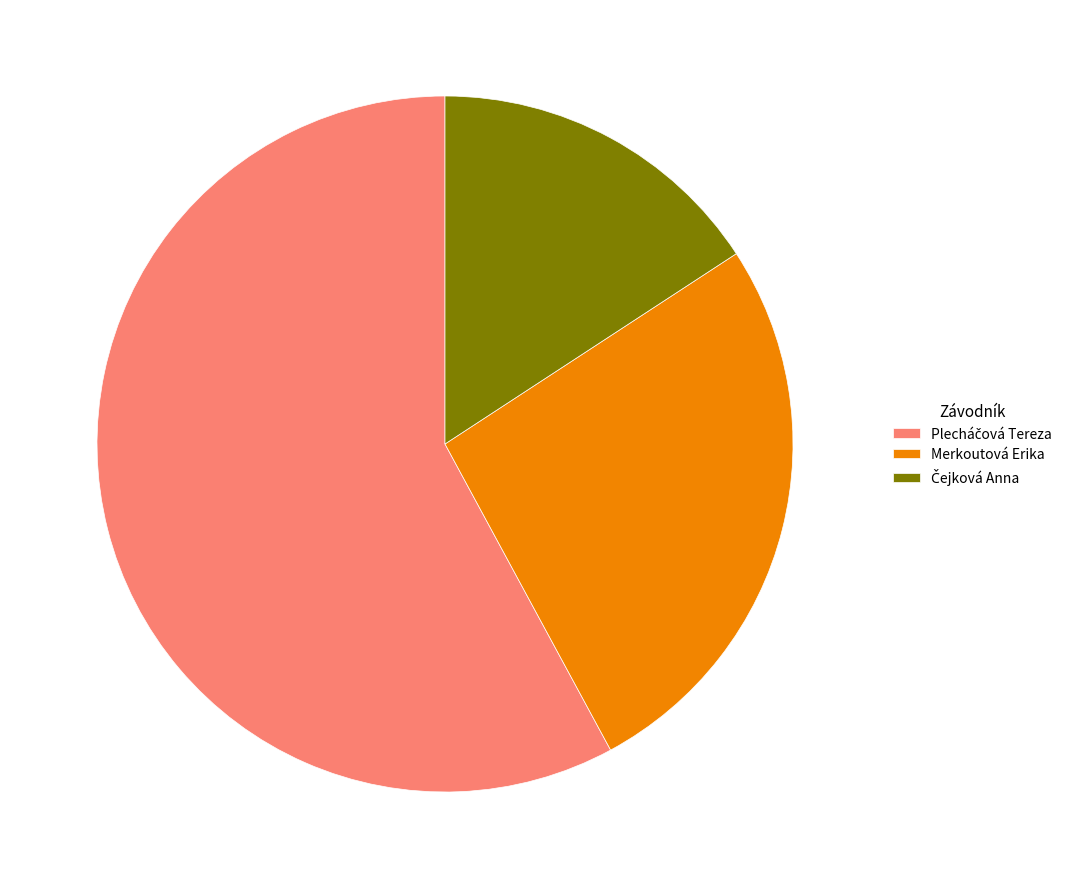

The Merkoutová Erika slice represents 26% of the pie. True or false?

True